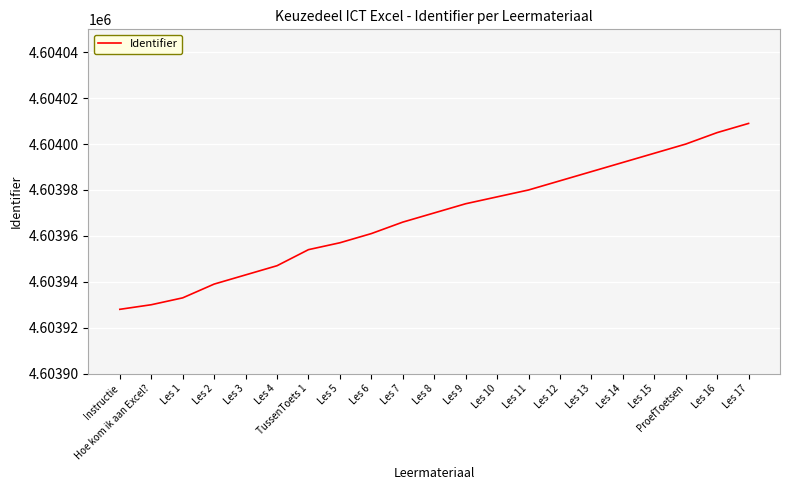

What is the approximate value at Les 14, to the nearest 10?

4603990